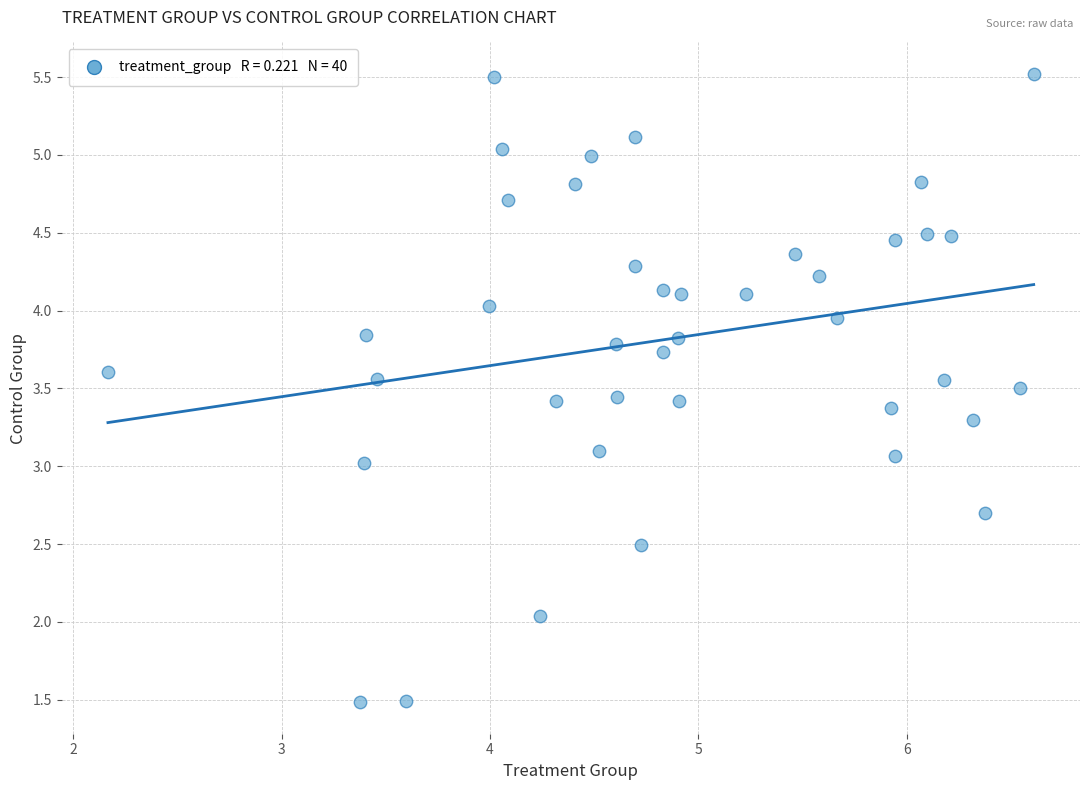

What is the range of X values (max minus min)?

4.4